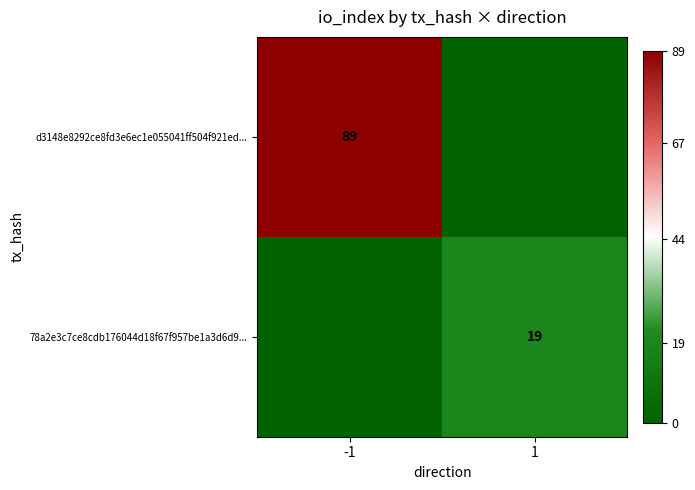

The 78a2e3c7ce8cdb176044d18f67f957be1a3d6d9... series shows 25 at 1. True or false?

False